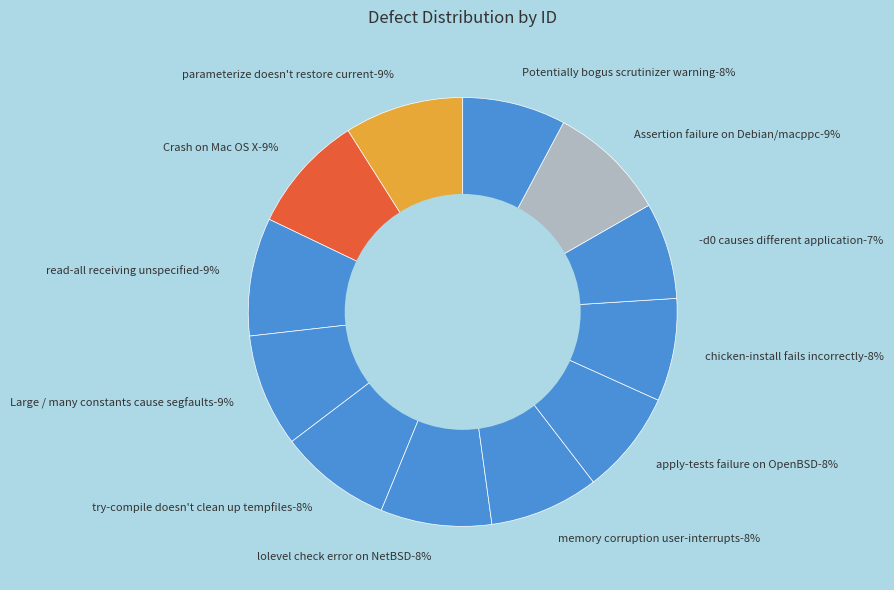

Is there a majority slice in this chart?

No